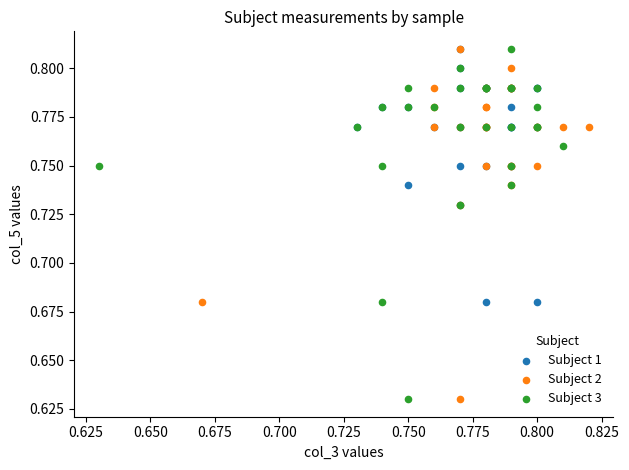

What are all the series names shown in the legend?

Subject 1, Subject 2, Subject 3